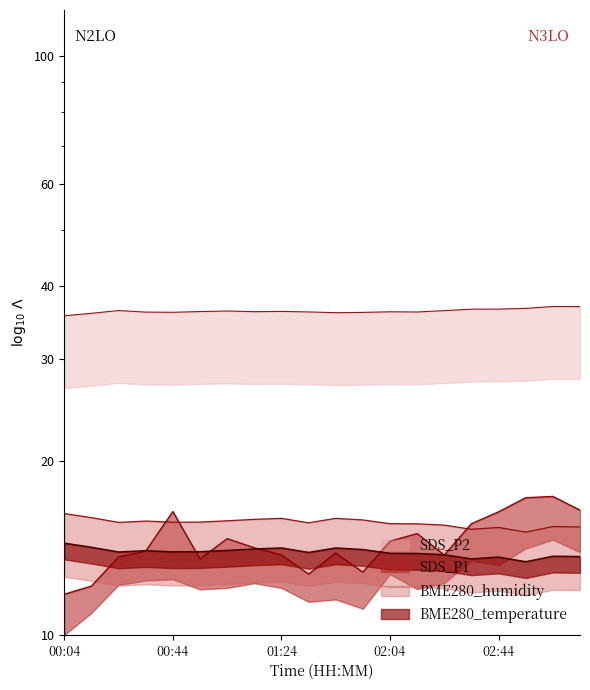

True or false: BME280_temperature and BME280_humidity intersect in this chart.

False